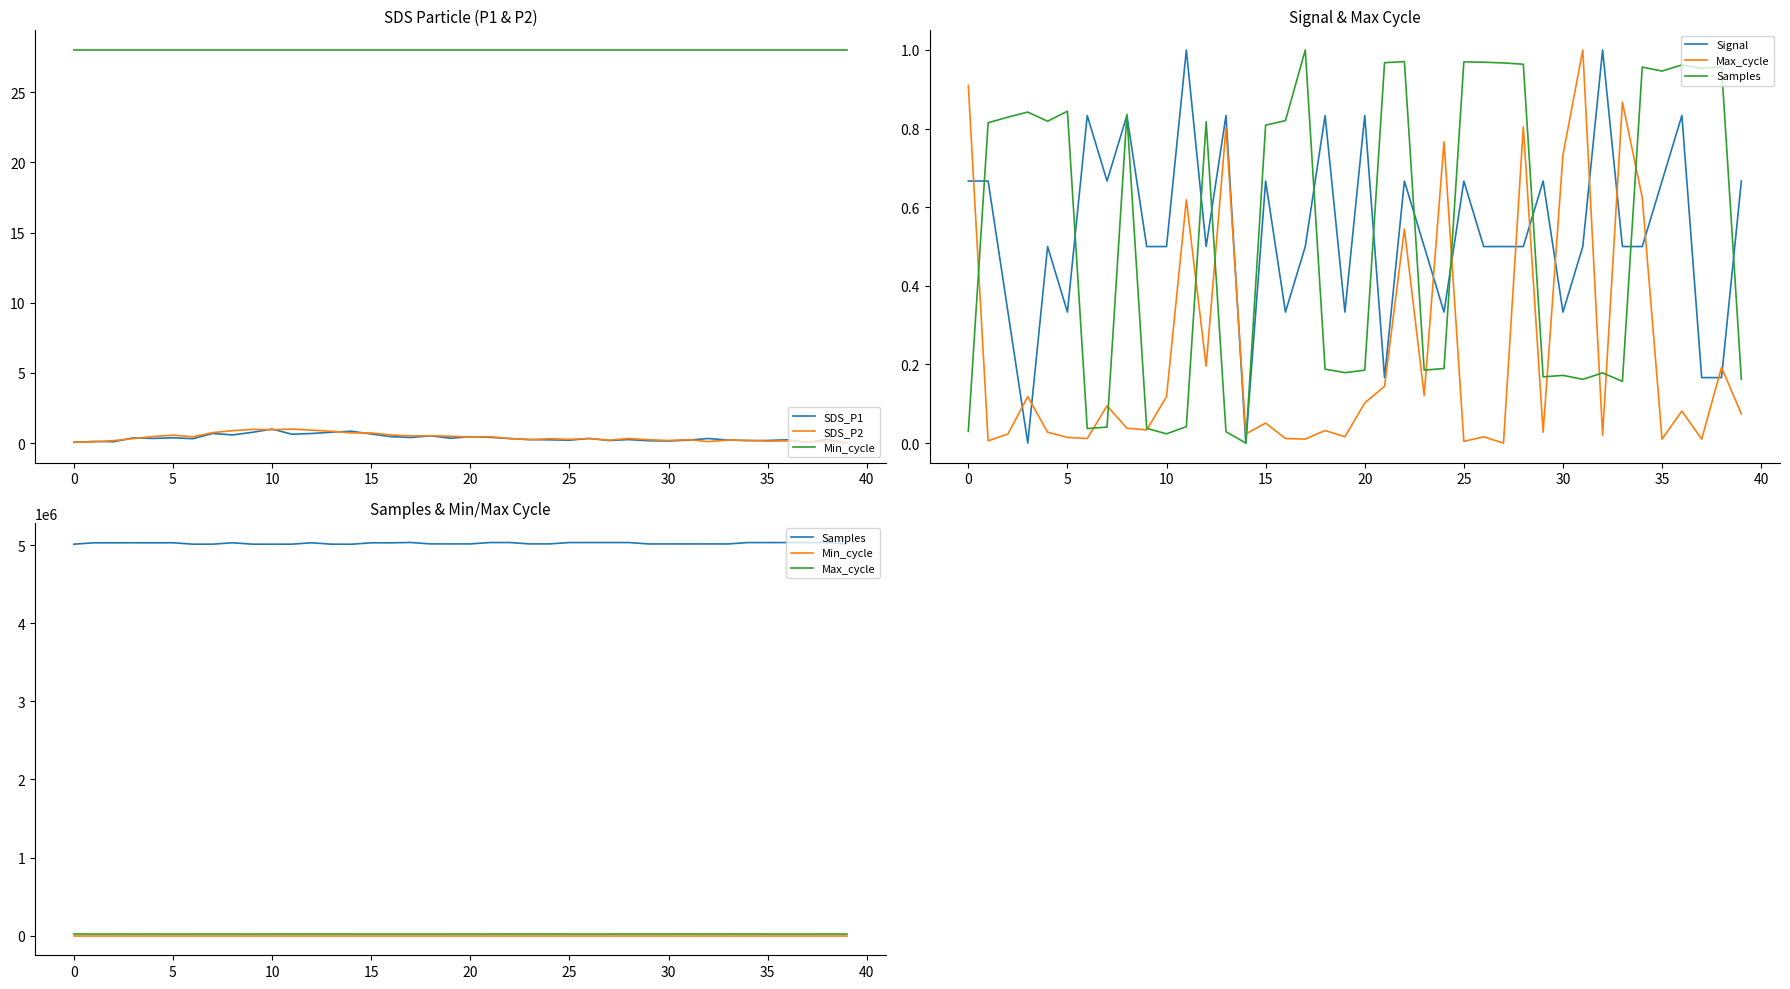

Where is the first local minimum for SDS_P1?

5